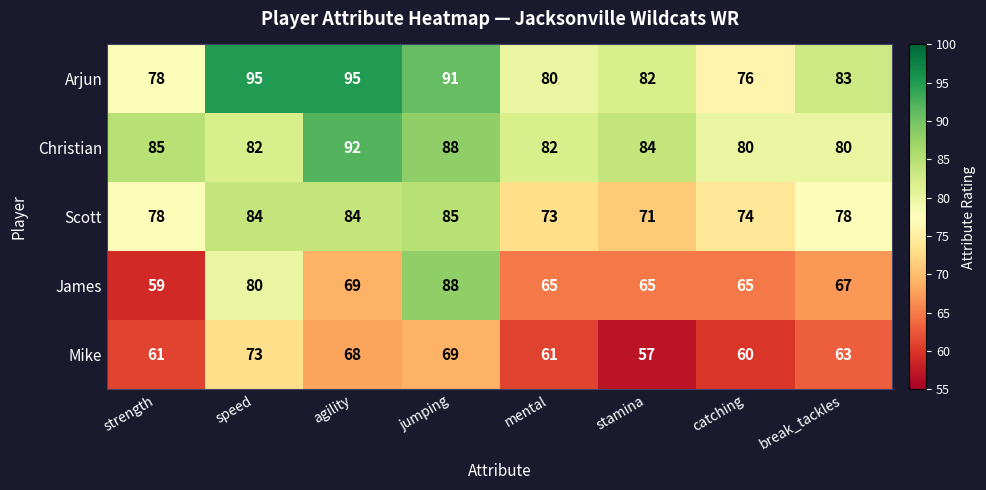

Between mental and catching, which series saw the biggest shift?

Arjun